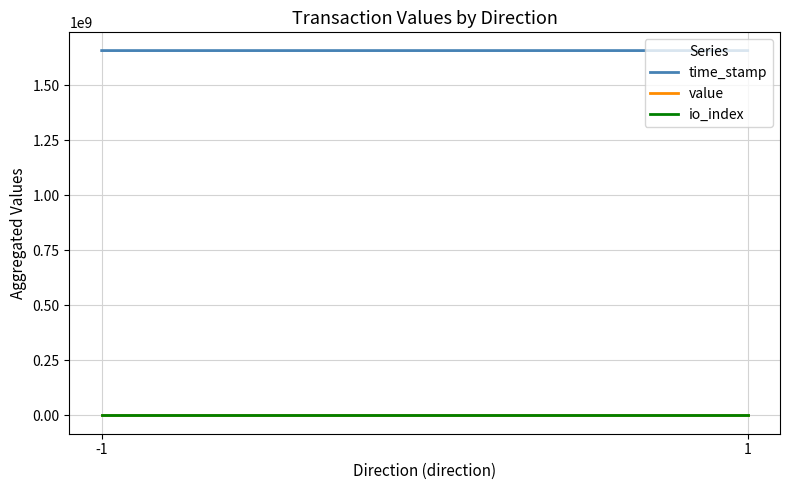

Rank the series at 1 from highest to lowest value.

time_stamp, value, io_index